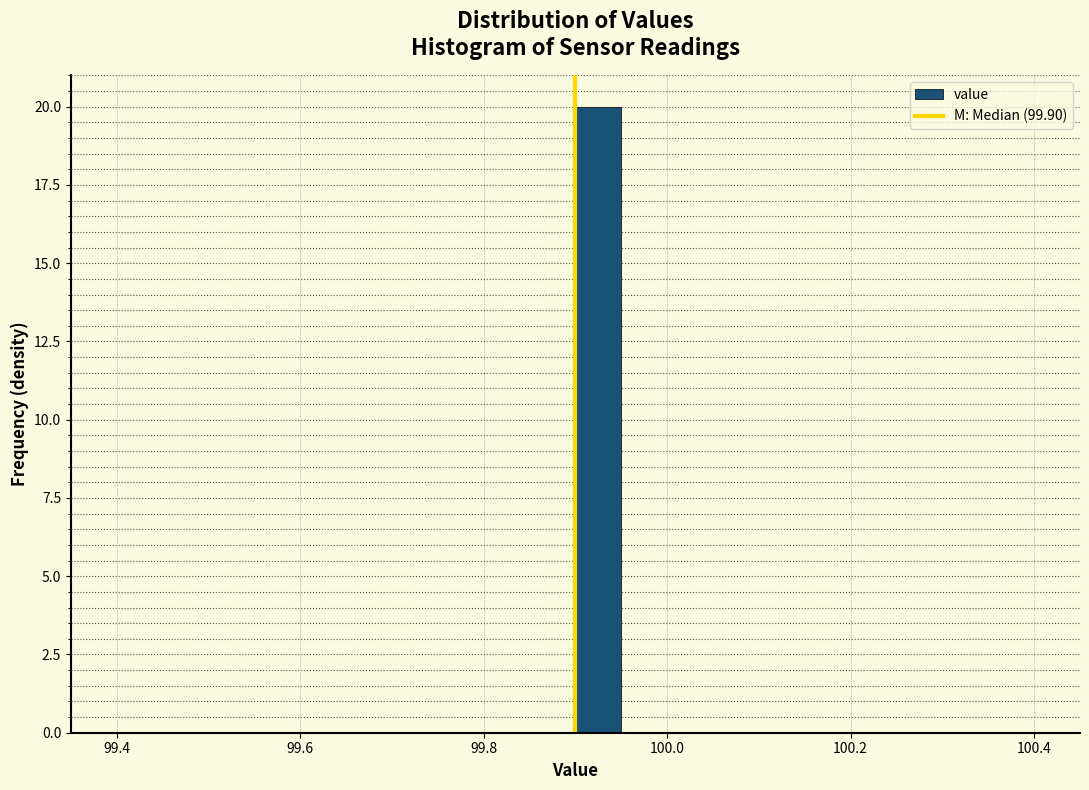

Read against the x-axis, roughly where is the centre of the tallest bar?

99.92